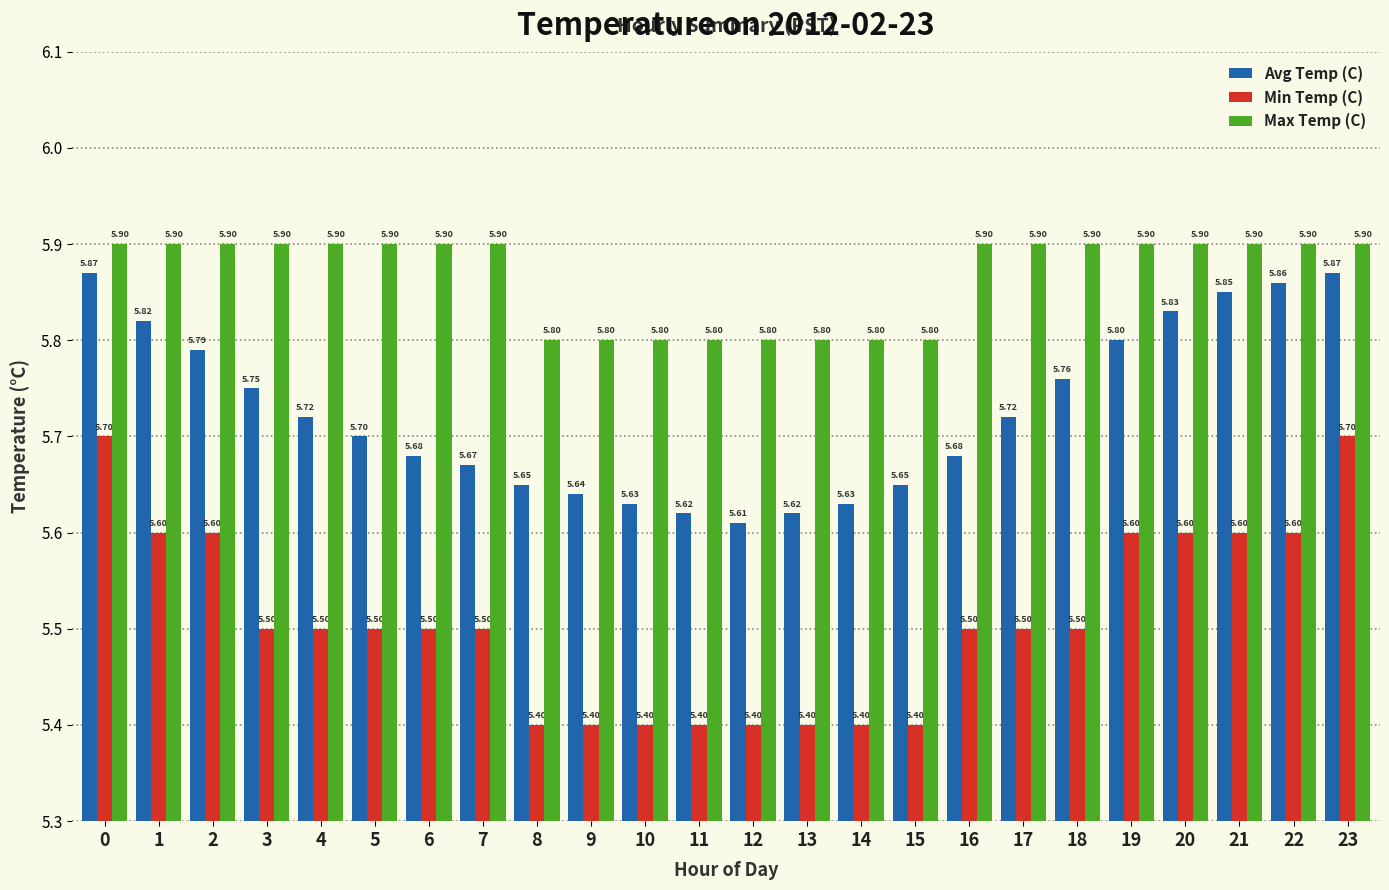

Rank the series by their average value, from highest to lowest.

Max Temp (C), Avg Temp (C), Min Temp (C)